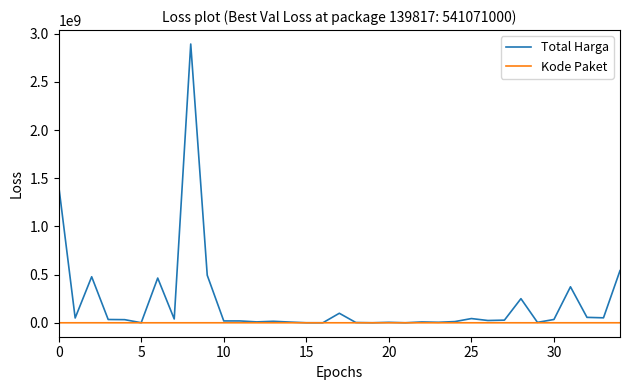

Which series has the widest spread of values?

Total Harga